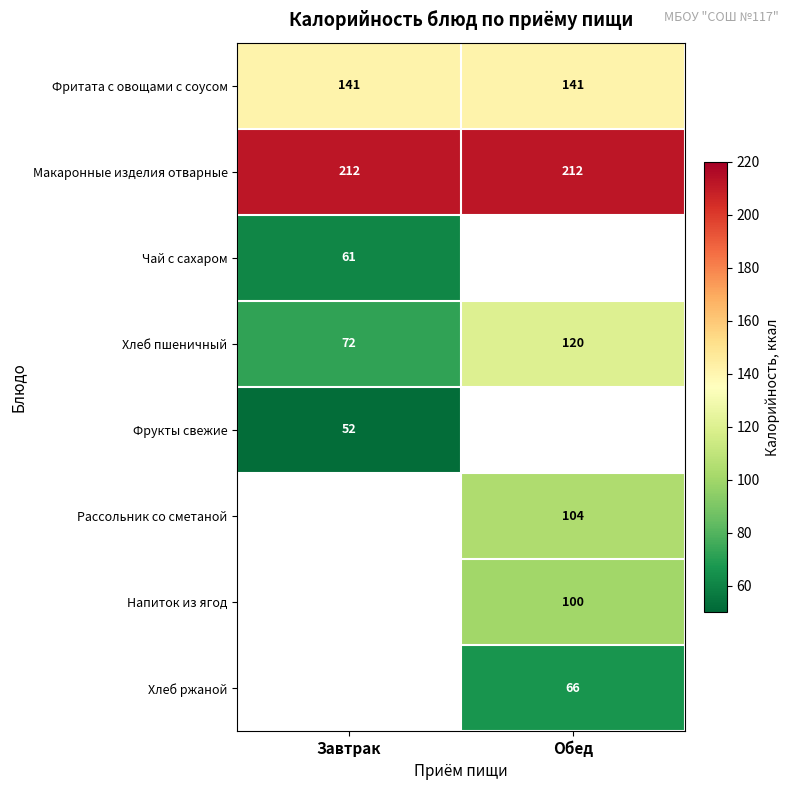

What is the lowest value of the Макаронные изделия отварные series?

212